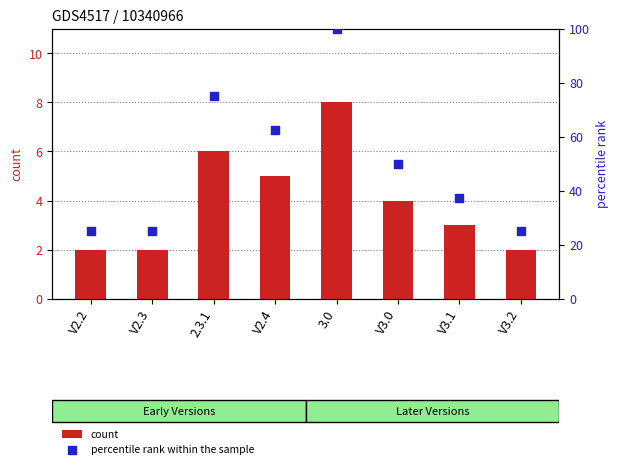

Which series has the largest total across all categories?

percentile rank within the sample